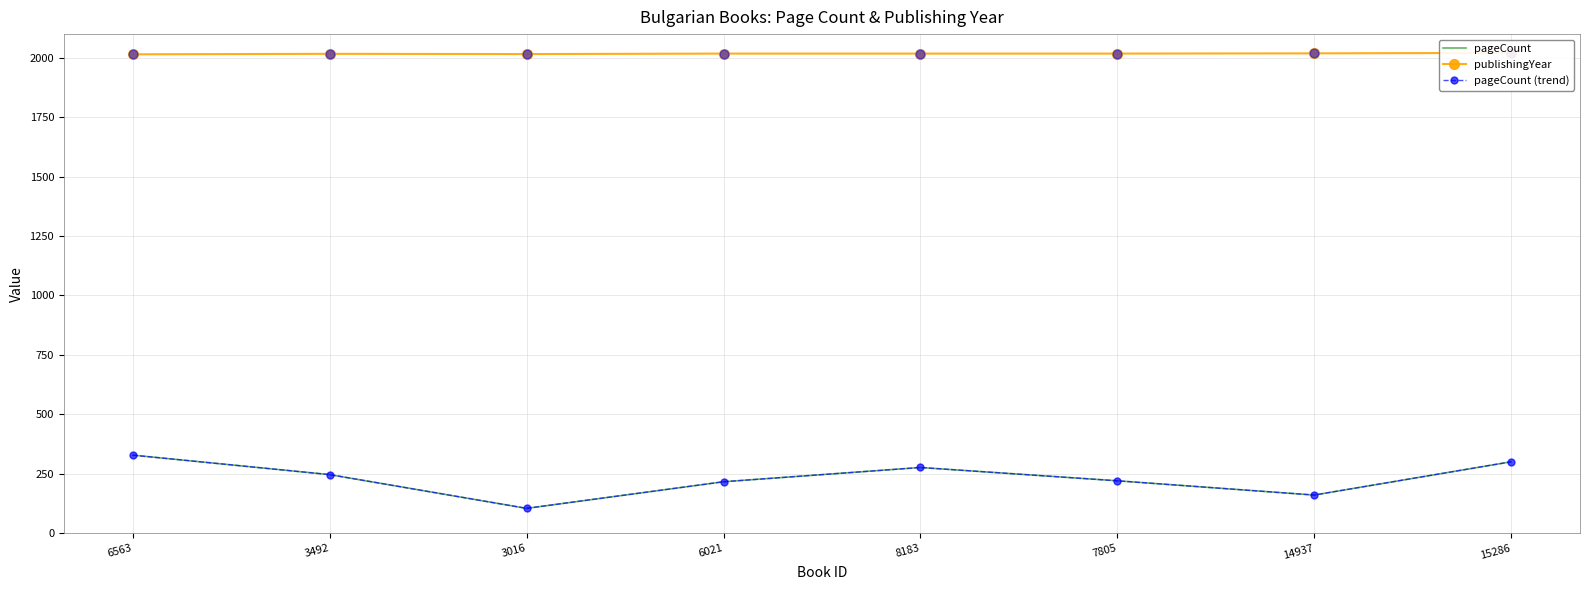

What are all the series names shown in the legend?

pageCount, publishingYear, pageCount (trend)